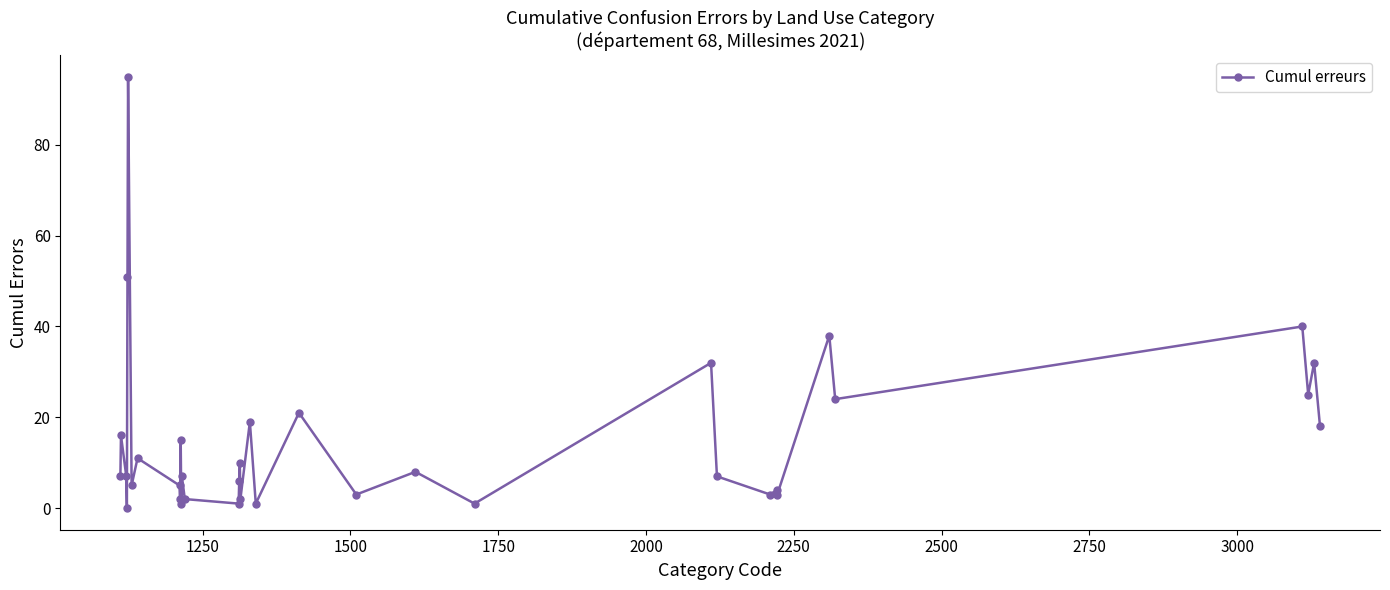

How many interior local valleys (lower than both neighbors) does the data have?

13